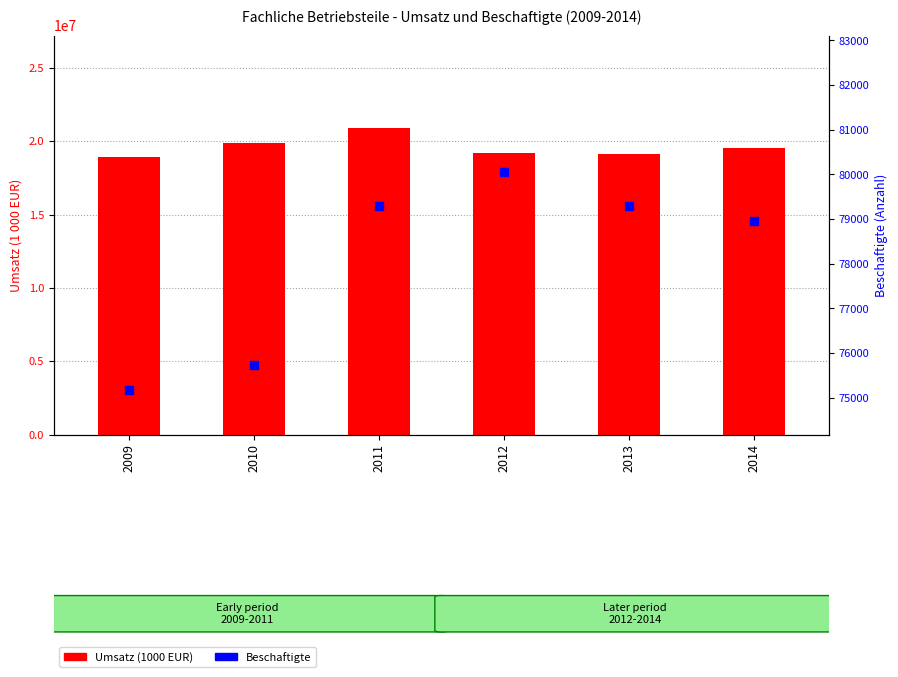

At how many categories does at least one series exceed 1585645?

6